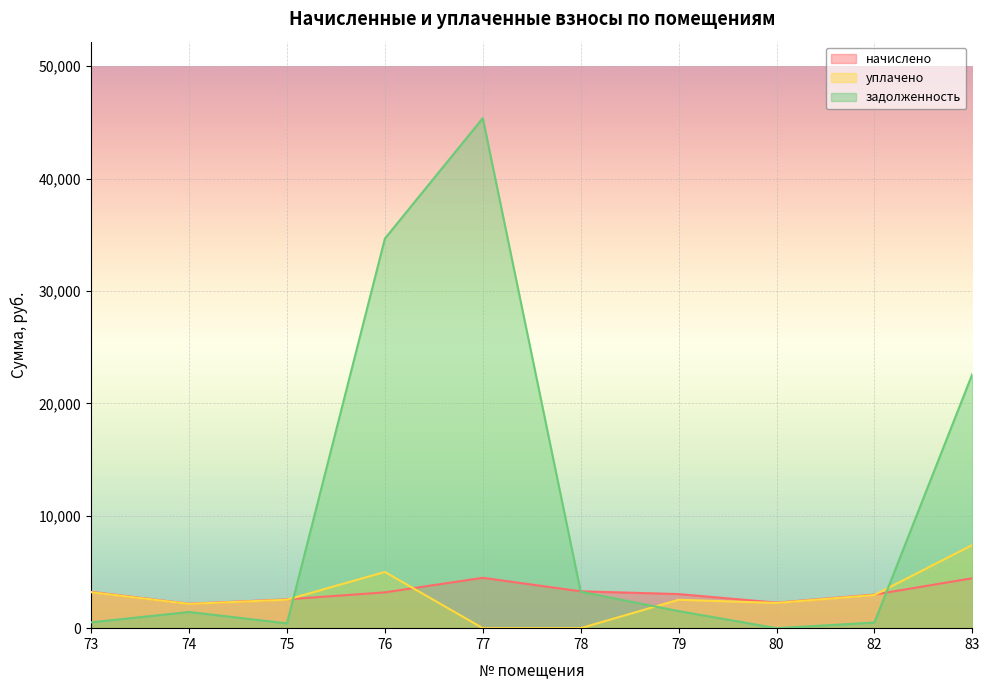

At which category does уплачено reach its first local peak?

76